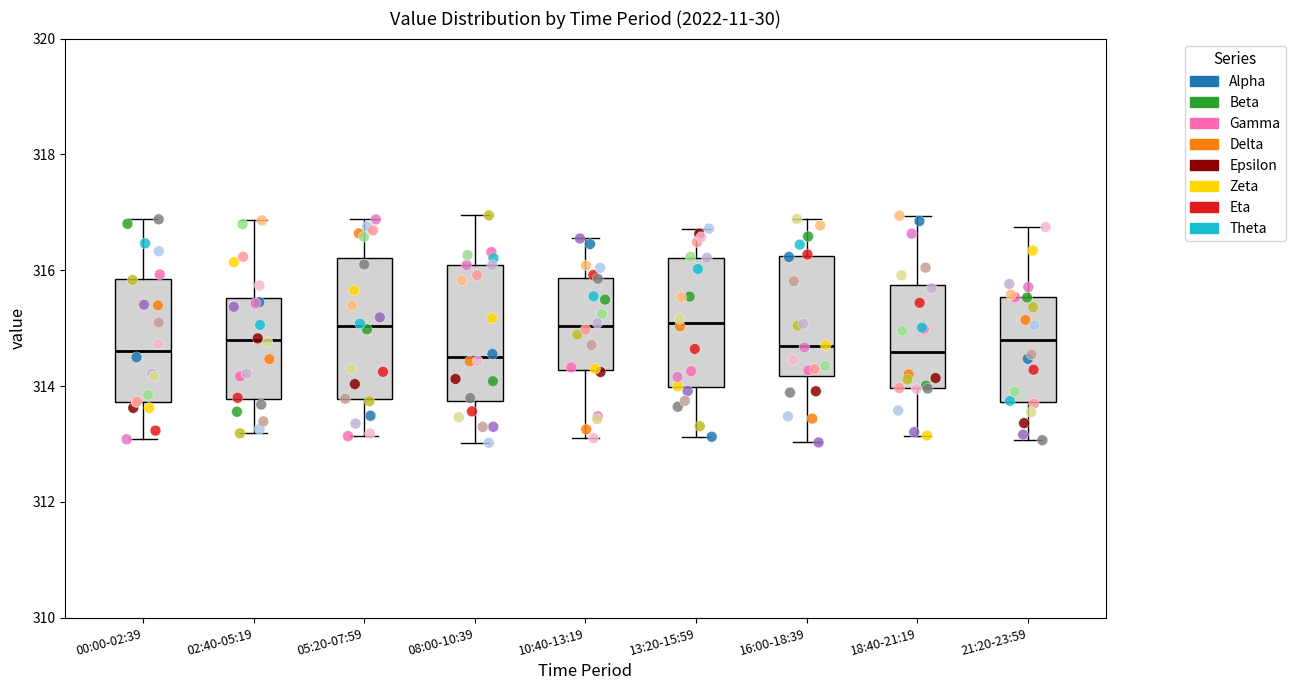

Reading left to right, transcribe this box plot: for each box, give where its median line is, the range the box spans, and where its two whiskers end, as read against the y-axis. The values are not printed on the chart, so give them approximately, as read against the axis.

00:00-02:39: median 314.6, box 313.8 to 315.8, whiskers 313.0 to 316.8
02:40-05:19: median 314.8, box 313.8 to 315.6, whiskers 313.2 to 316.8
05:20-07:59: median 315.0, box 313.8 to 316.2, whiskers 313.2 to 316.8
08:00-10:39: median 314.4, box 313.8 to 316.0, whiskers 313.0 to 317.0
10:40-13:19: median 315.0, box 314.2 to 315.8, whiskers 313.2 to 316.6
13:20-15:59: median 315.0, box 314.0 to 316.2, whiskers 313.2 to 316.8
16:00-18:39: median 314.6, box 314.2 to 316.2, whiskers 313.0 to 316.8
18:40-21:19: median 314.6, box 314.0 to 315.8, whiskers 313.2 to 317.0
21:20-23:59: median 314.8, box 313.8 to 315.6, whiskers 313.0 to 316.8